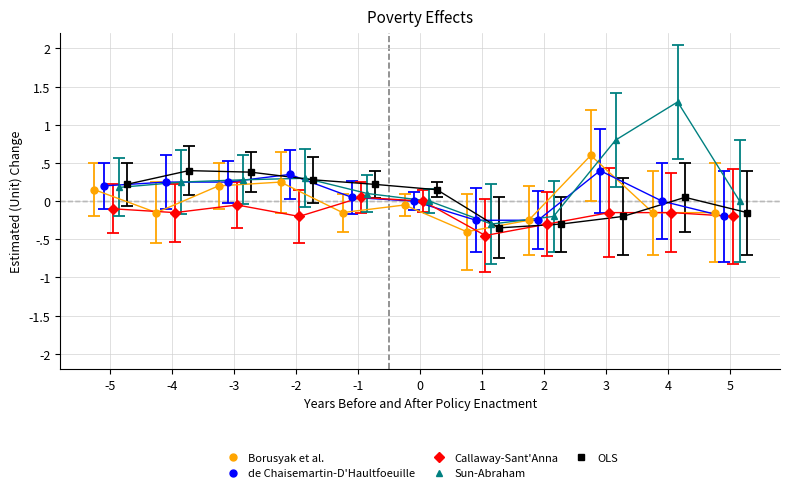

Which series has the largest total across all categories?

Sun-Abraham